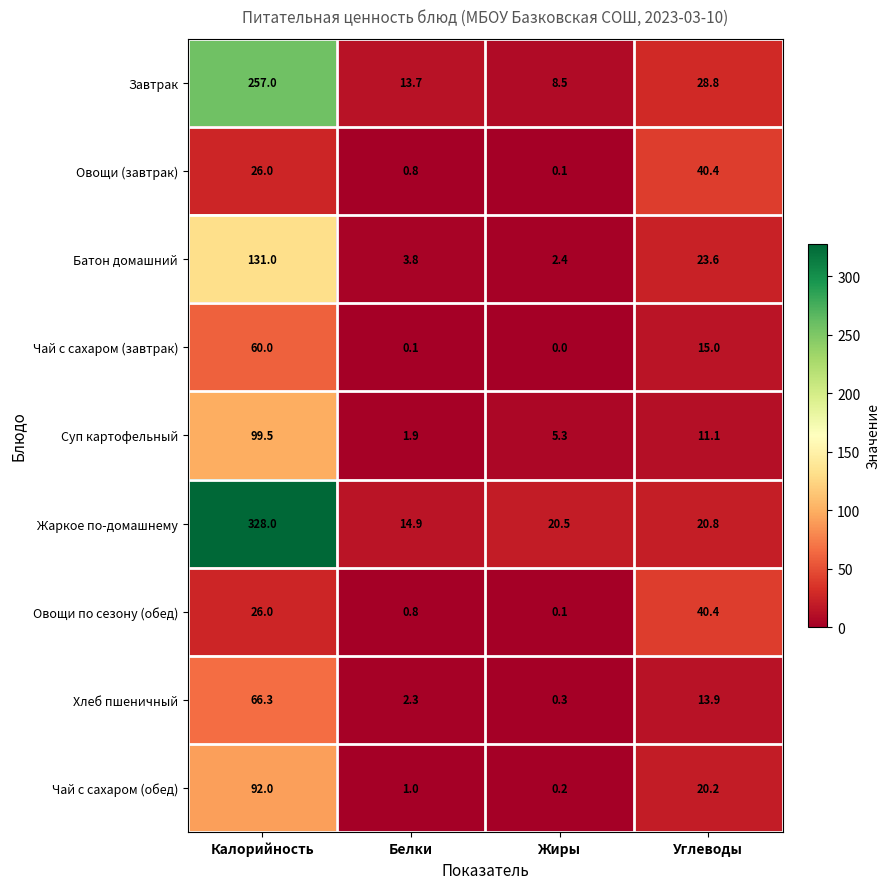

List the labels in order of Чай с сахаром (обед) value, largest first.

Калорийность, Углеводы, Белки, Жиры